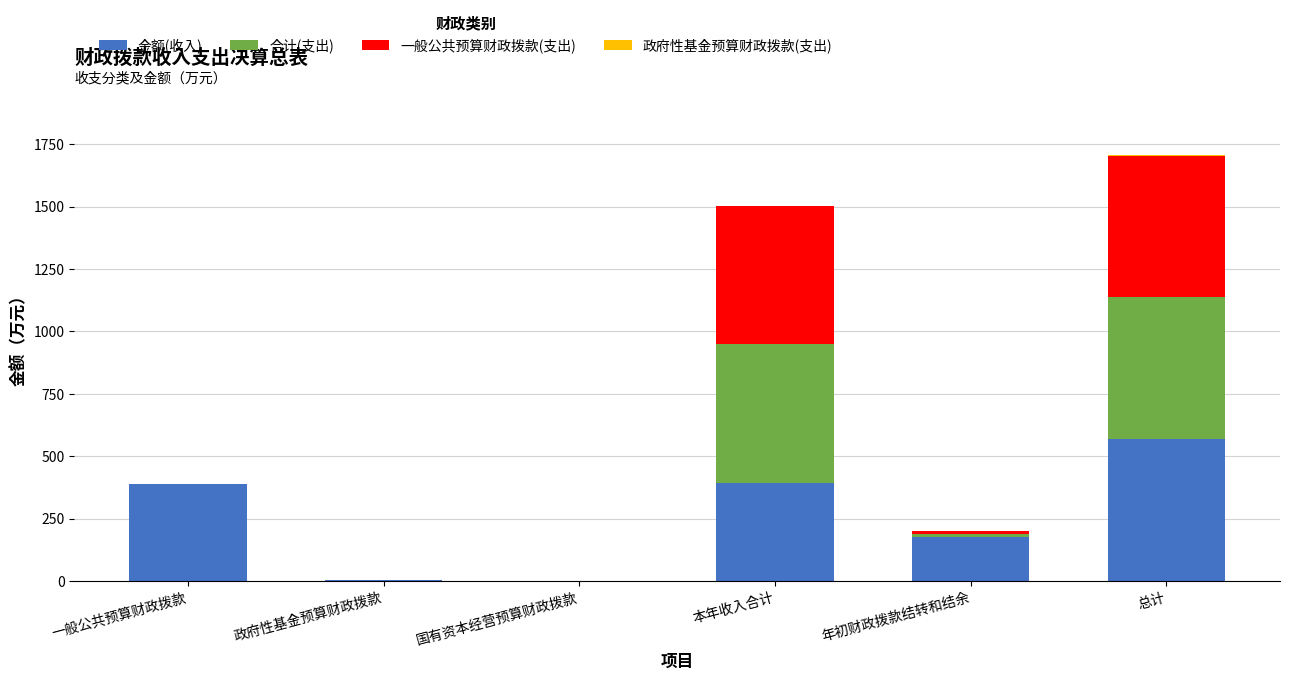

At which category is the sum across all series the highest?

总计